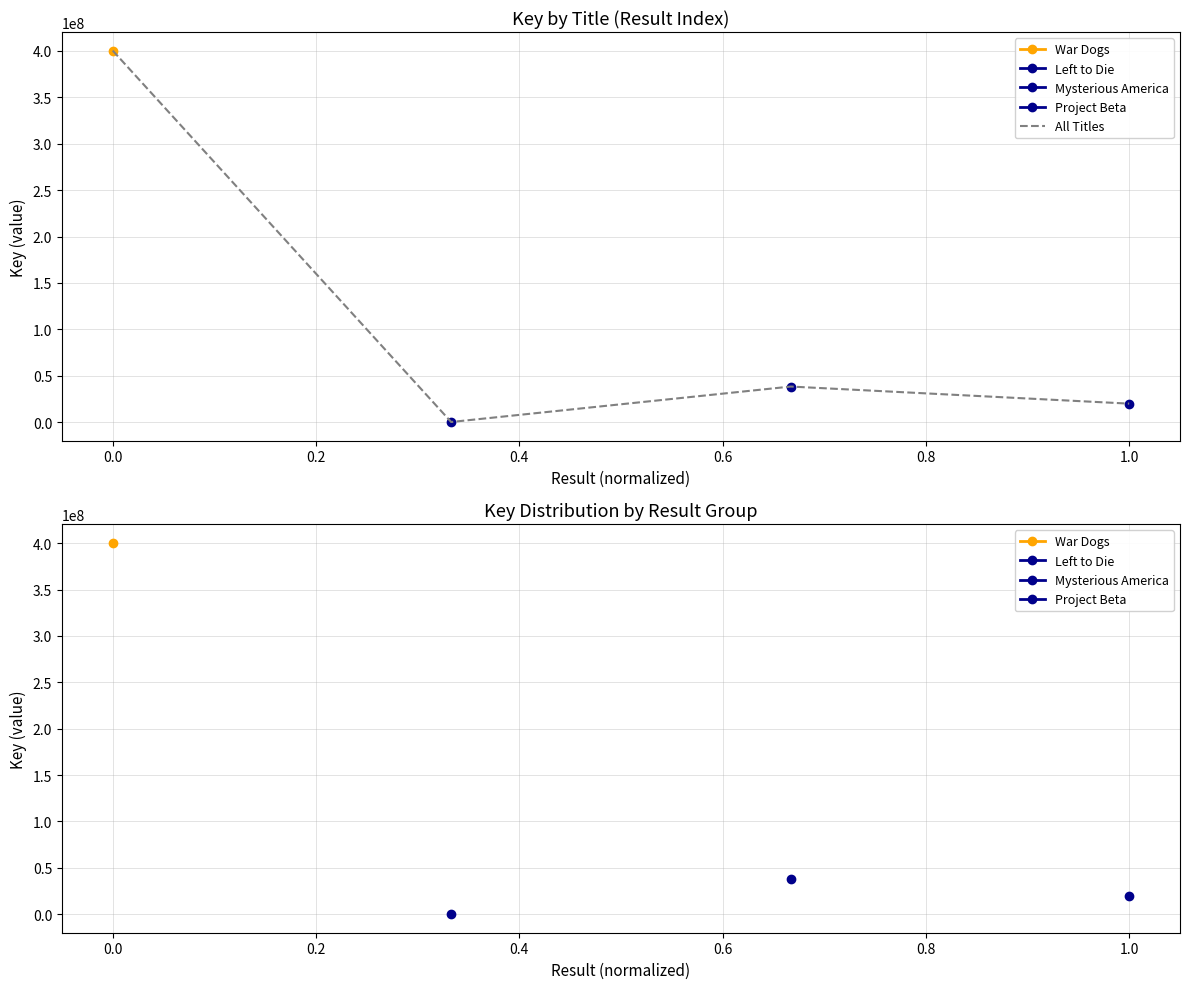

The chart shows a value of 123197823 at 0.0. True or false?

False